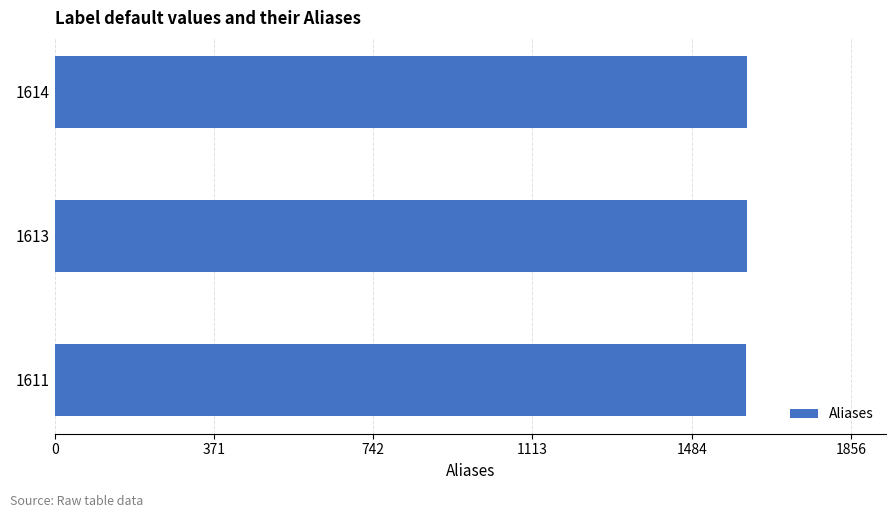

What is the sum of all values?

4838